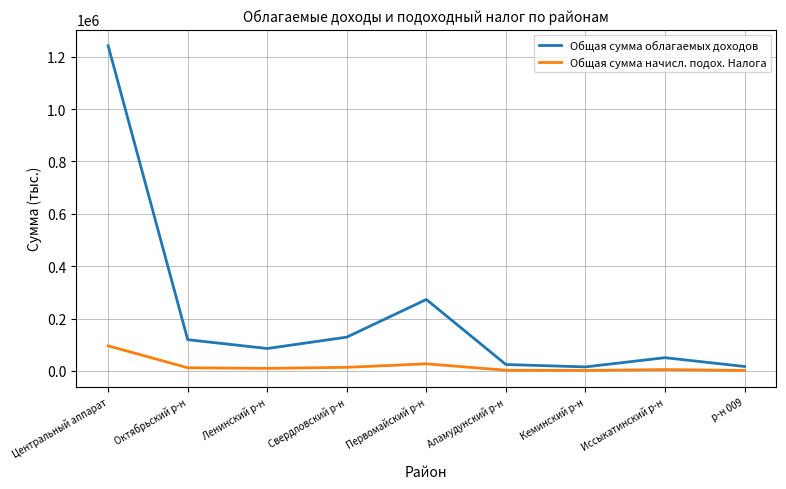

How many categories are shown in the chart?

9